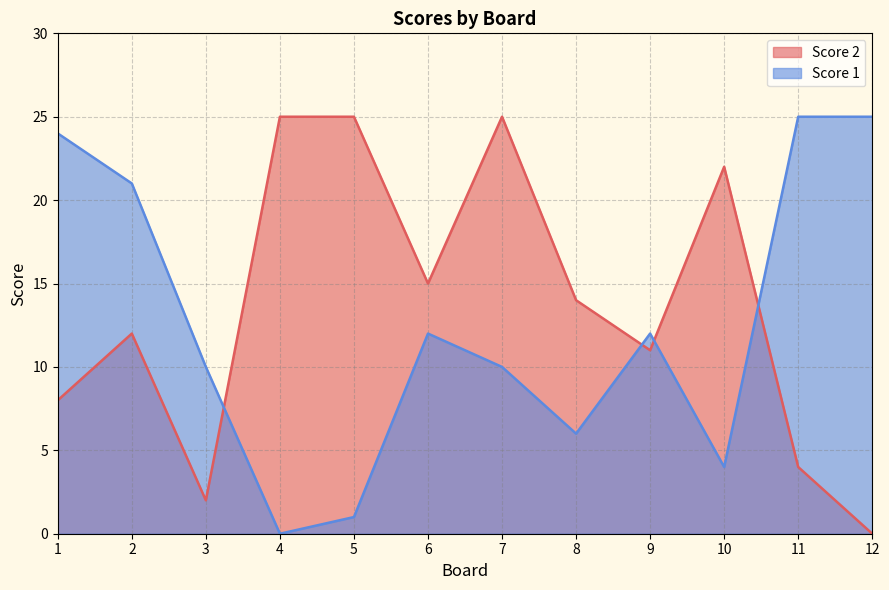

Rank the series by their average value, from highest to lowest.

Score 2, Score 1